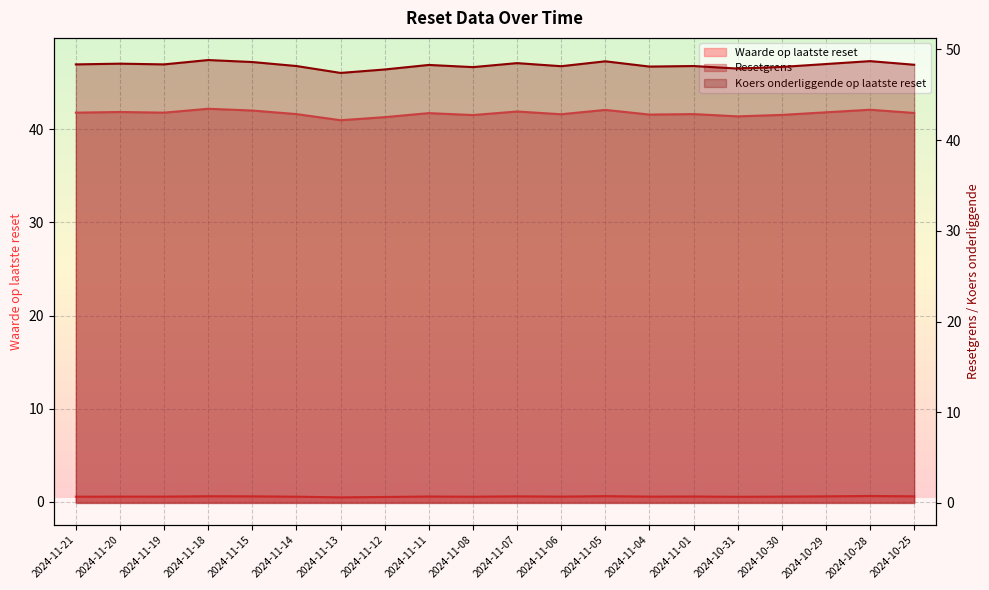

How many interior local peaks does the Resetgrens series have?

7